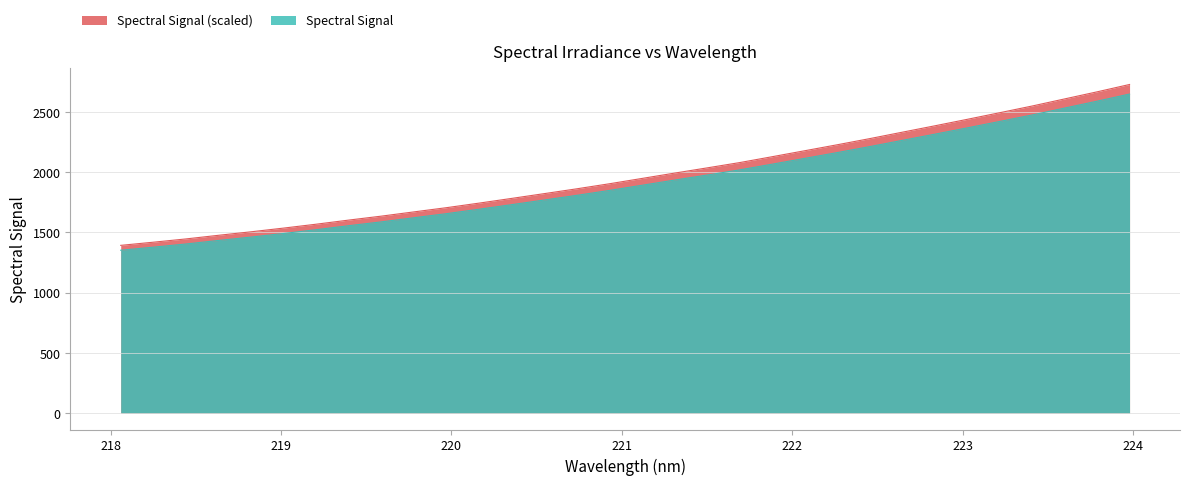

Rank the categories by value from highest to lowest.

223.9802, 223.7895, 223.5987, 223.408, 223.2172, 223.0264, 222.8355, 222.6447, 222.4538, 222.263, 222.0721, 221.8812, 221.6902, 221.4993, 221.3083, 221.1174, 220.9264, 220.7354, 220.5444, 220.3533, 220.1623, 219.9712, 219.7801, 219.589, 219.3979, 219.2067, 219.0156, 218.8244, 218.6332, 218.442, 218.2508, 218.0596